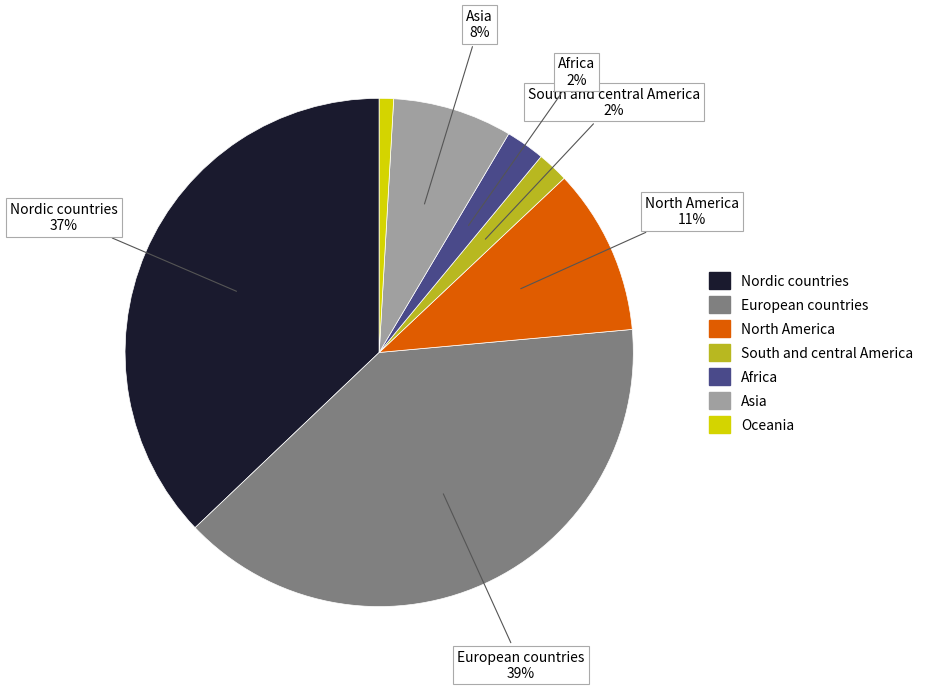

To the nearest percent, what percentage of the pie is Oceania?

1%